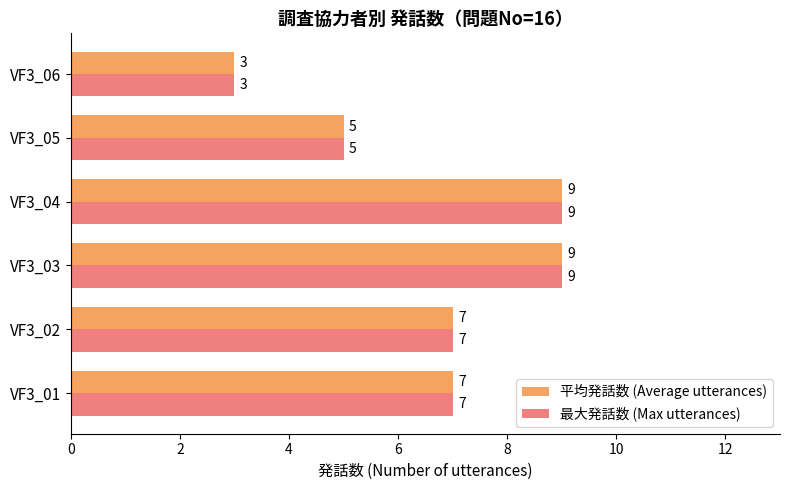

What is the difference between the second highest and second lowest values in the 平均発話数 (Average utterances) series?

4